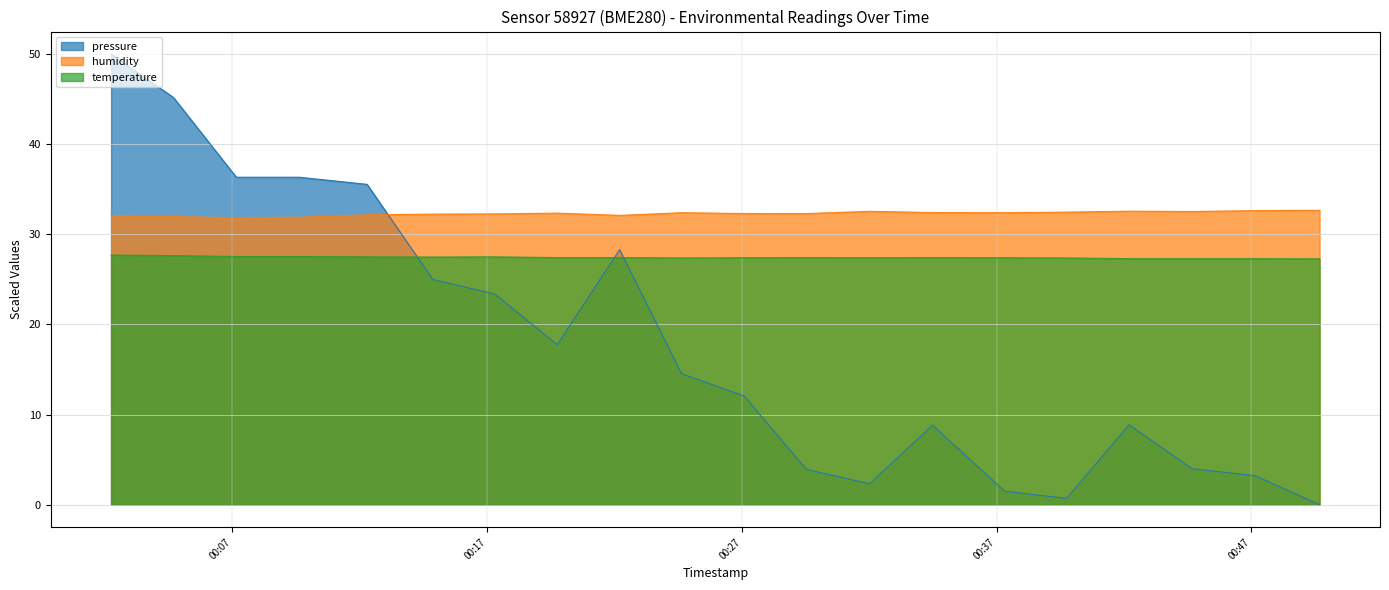

Which series has the largest range (max minus min)?

pressure